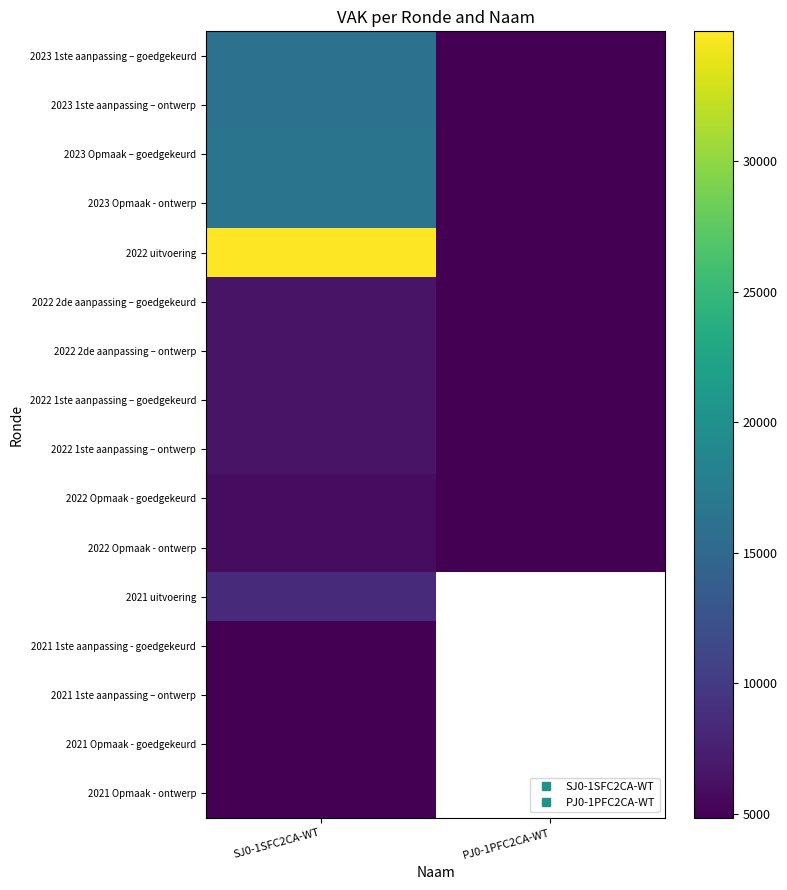

Between PJ0-1PFC2CA-WT and SJ0-1SFC2CA-WT, which is larger?

SJ0-1SFC2CA-WT